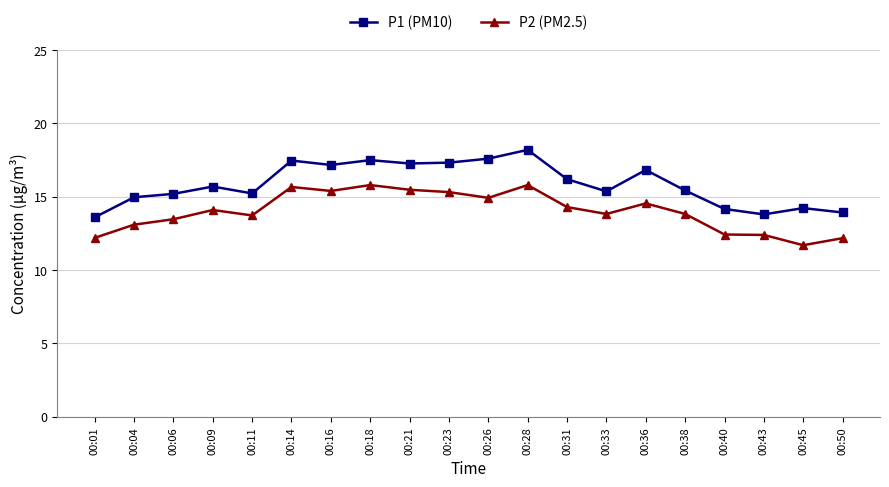

In P1 (PM10), how many points are lower than both neighbors (excluding endpoints)?

5